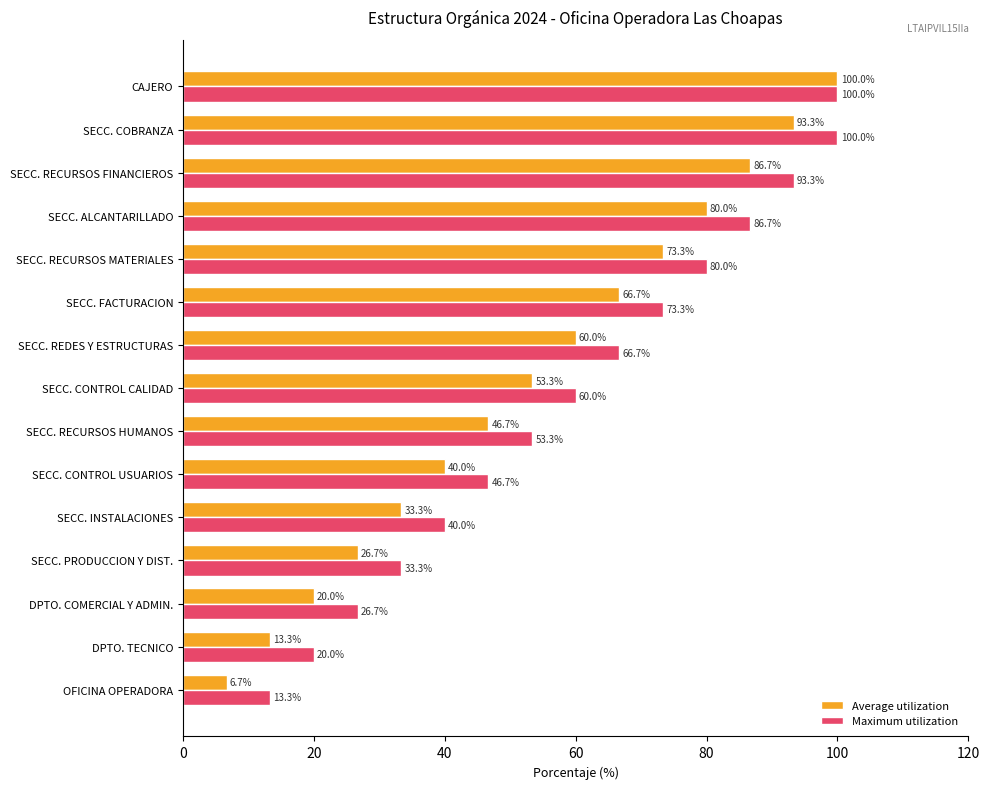

What is the sum of all Maximum utilization values?

893.3